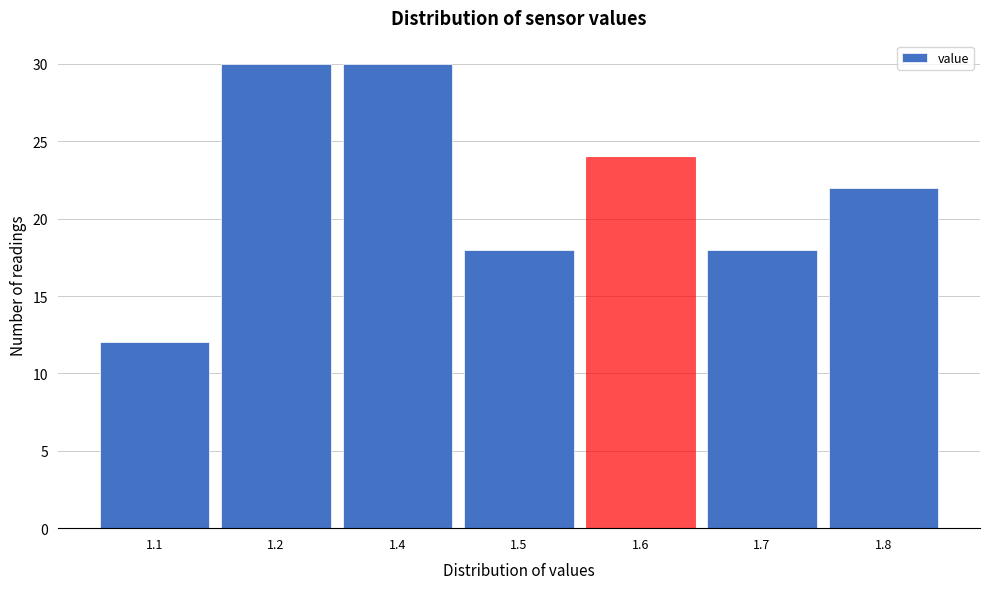

Reading left to right, list all the values displayed in this chart.

1.1=12	1.2=30	1.4=30	1.5=18	1.6=24	1.7=18	1.8=22